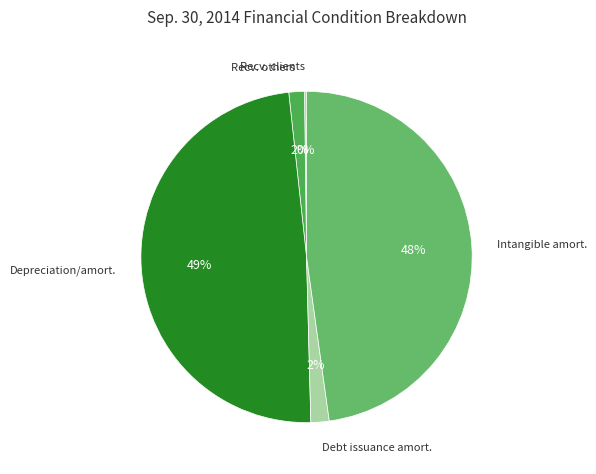

Rank the categories by value from lowest to highest.

Allowances on receivables from clients, Allowances on receivables from others, Accumulated amortization, Debt issuance, Accumulated amortization, Intangible assets, Accumulated depreciation and amortization